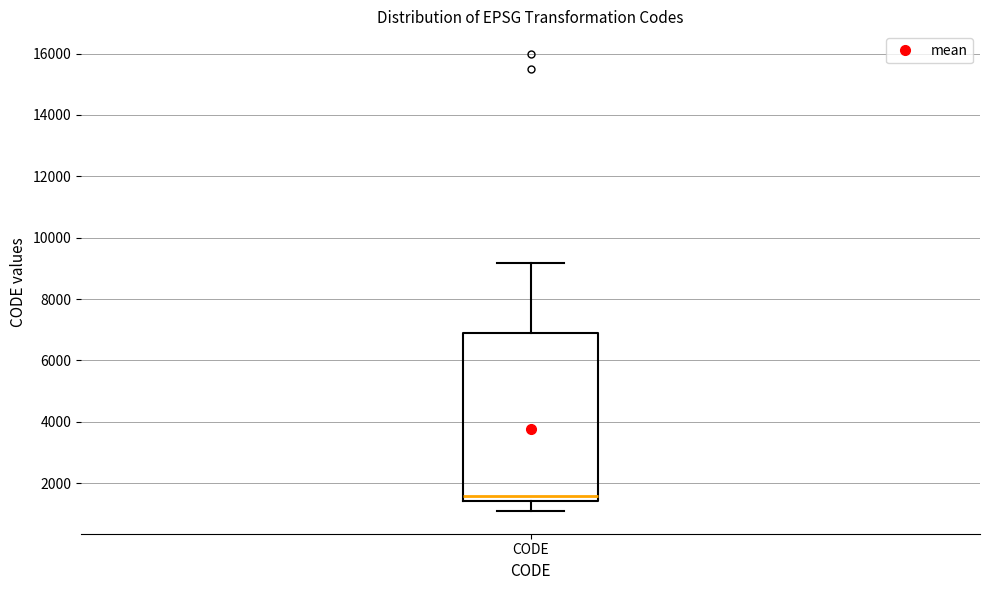

Transcribe this box plot: give where the median line is, the range the box spans, and where the two whiskers end, as read against the y-axis. The values are not printed on the chart, so give them approximately, as read against the axis.

median 1600, box 1400 to 6800, whiskers 1200 to 9200